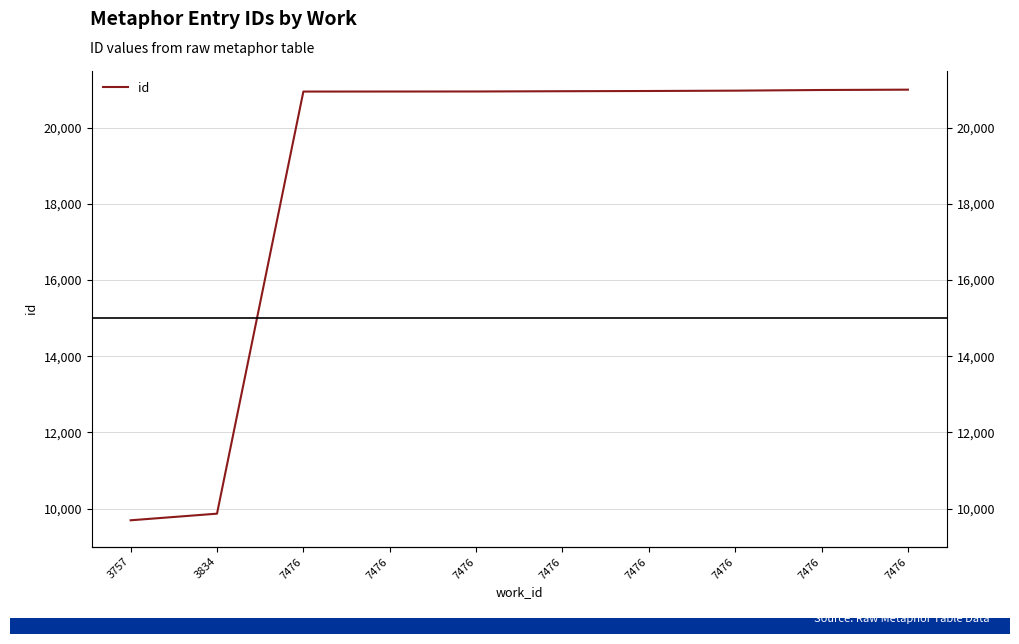

What is the value of the 2nd point from the left?

9866